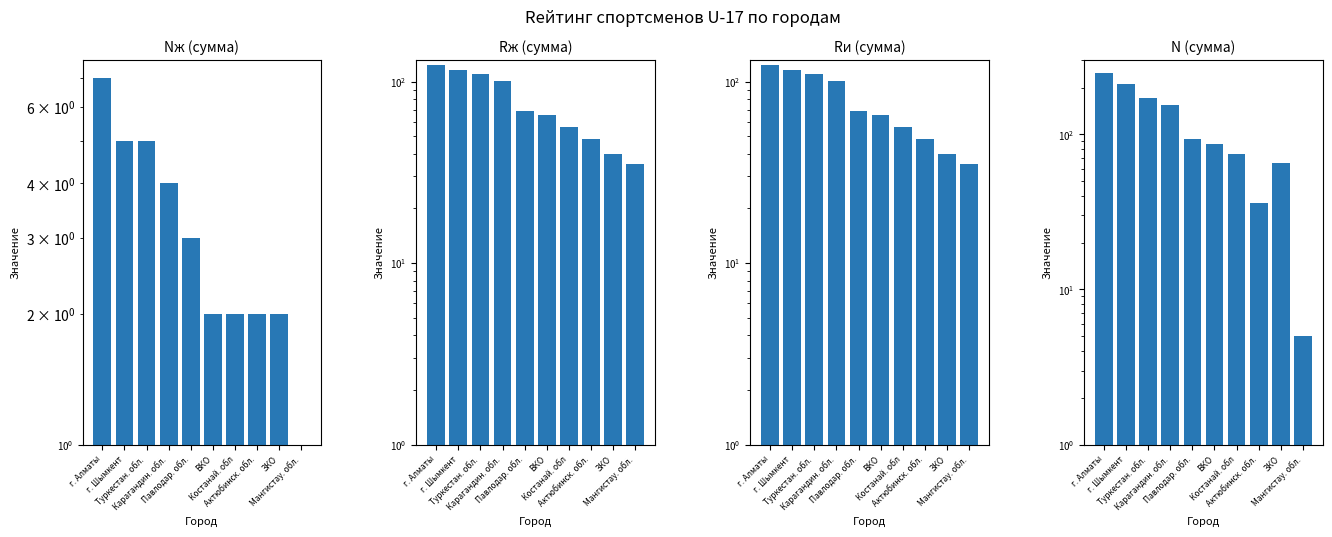

Is it true that Rж (сумма) equals 115 at г. Шымкент?

True